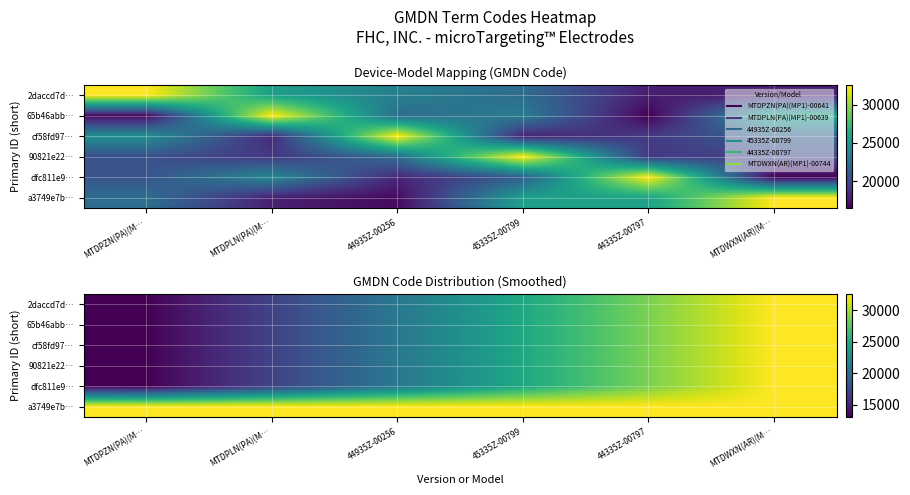

The a3749e7b… series shows 14459.0 at MTDWXN(AR)(M…. True or false?

False